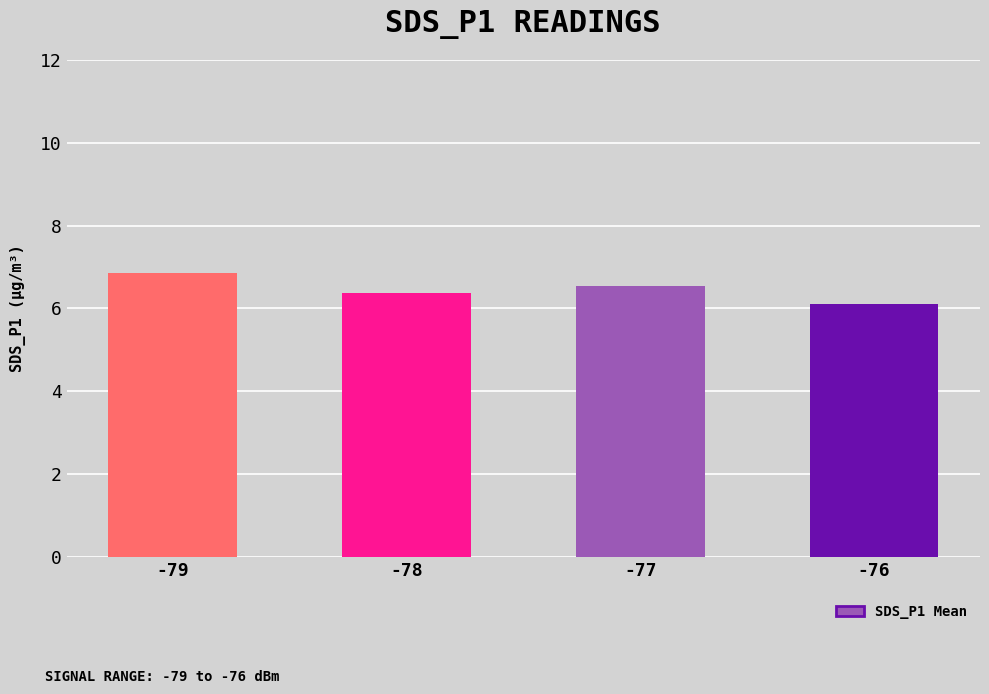

What is the difference between the values at -77 and -79?

0.3